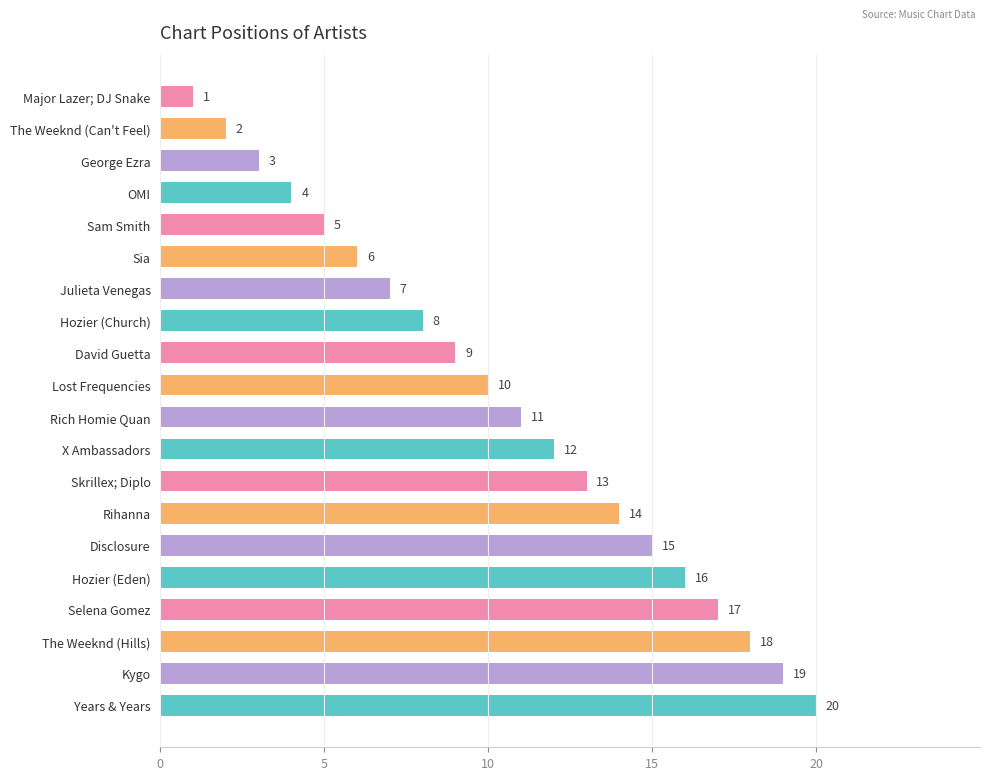

What position from the bottom is The Weeknd (Can't Feel)?

19